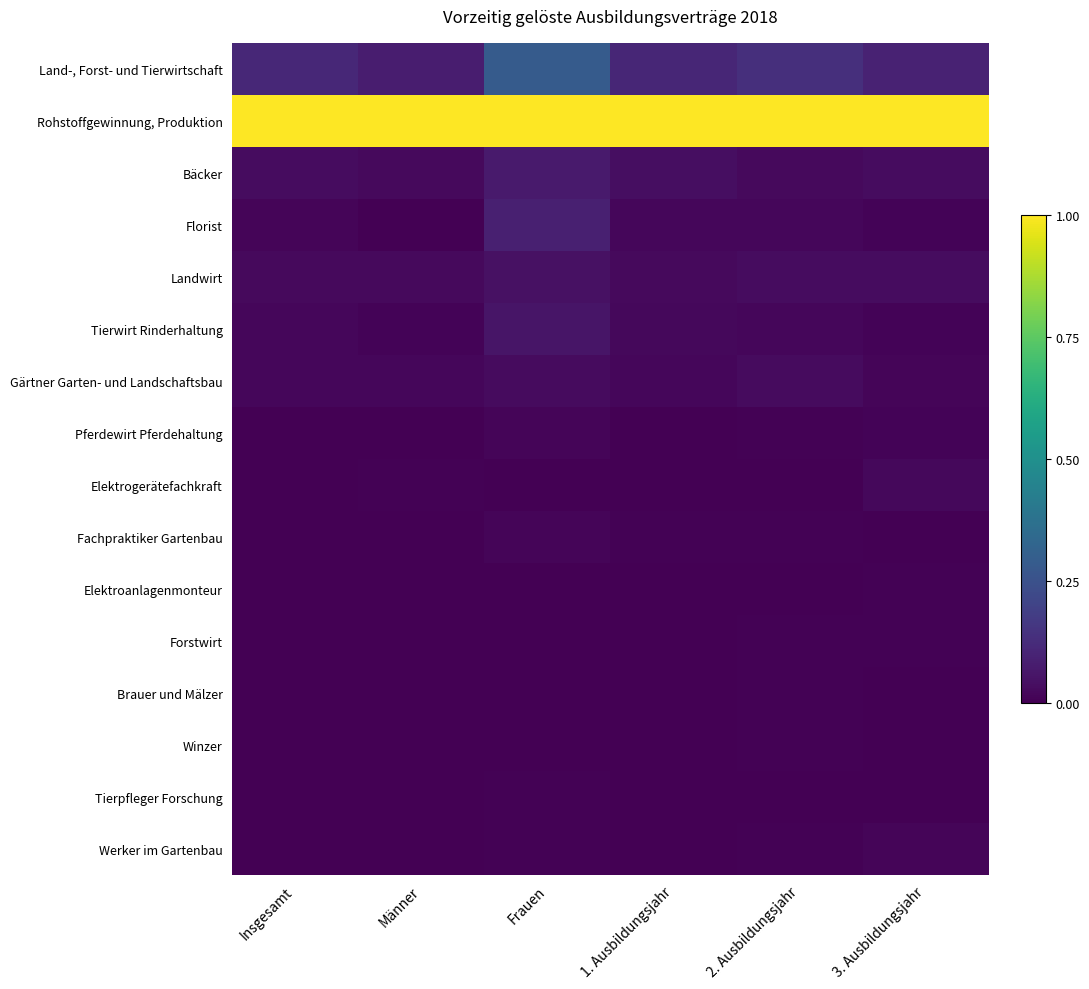

At Insgesamt, list the series in order from largest to smallest.

Rohstoffgewinnung, Produktion, Land-, Forst- und Tierwirtschaft, Bäcker, Landwirt, Gärtner Garten- und Landschaftsbau, Tierwirt Rinderhaltung, Florist, Elektrogerätefachkraft, Fachpraktiker Gartenbau, Pferdewirt Pferdehaltung, Werker im Gartenbau, Forstwirt, Brauer und Mälzer, Elektroanlagenmonteur, Winzer, Tierpfleger Forschung